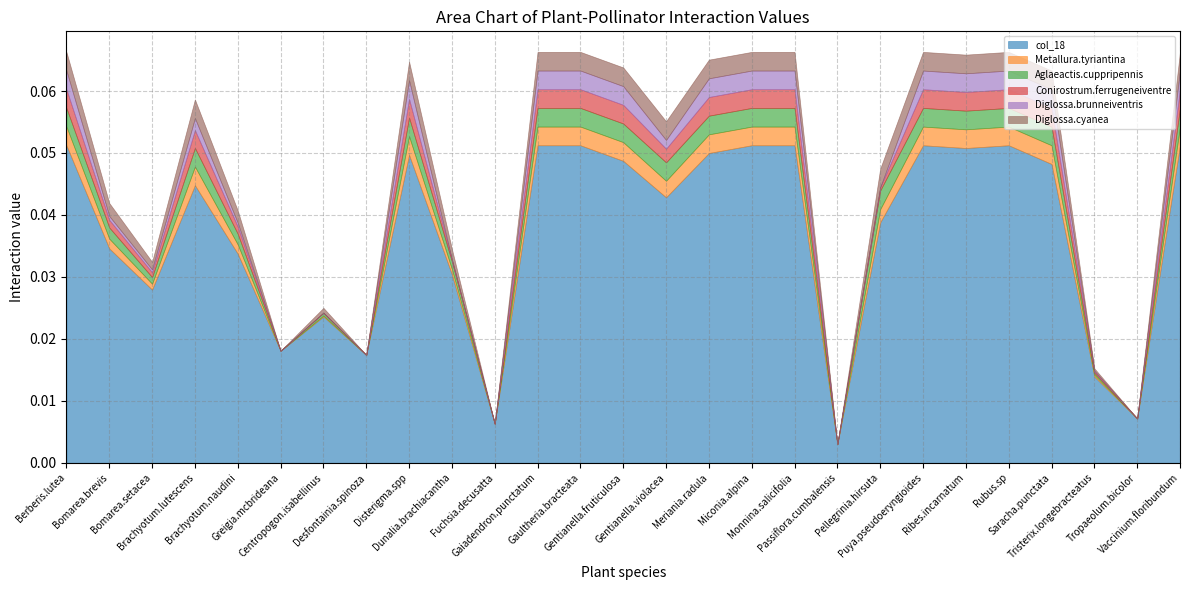

How many lines are shown in the chart?

6